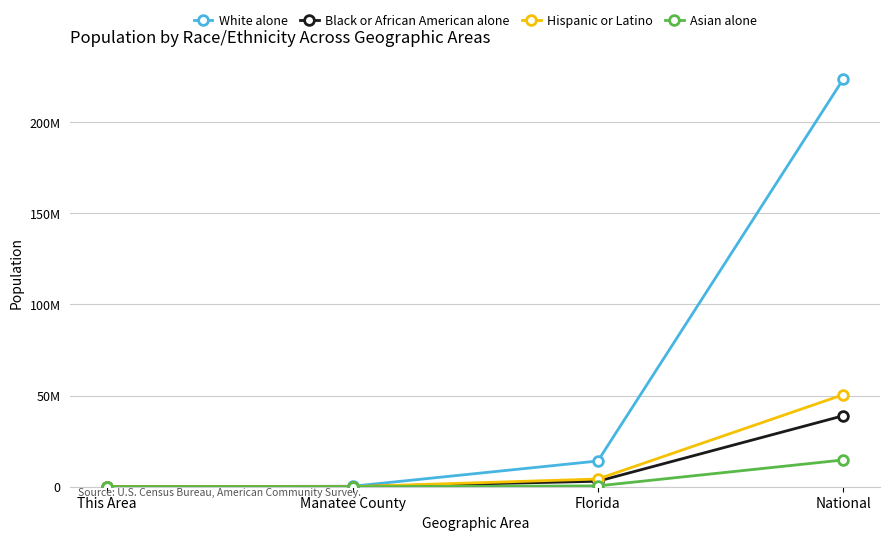

Which series has the largest total across all categories?

White alone